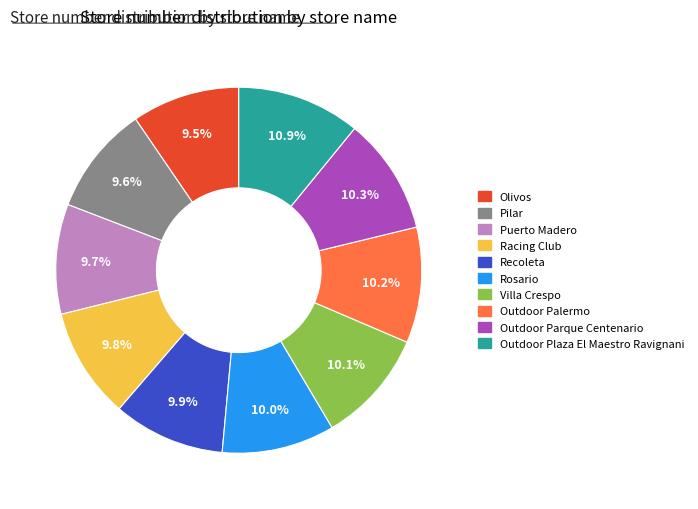

Between Olivos and Outdoor Palermo, which is larger?

Outdoor Palermo